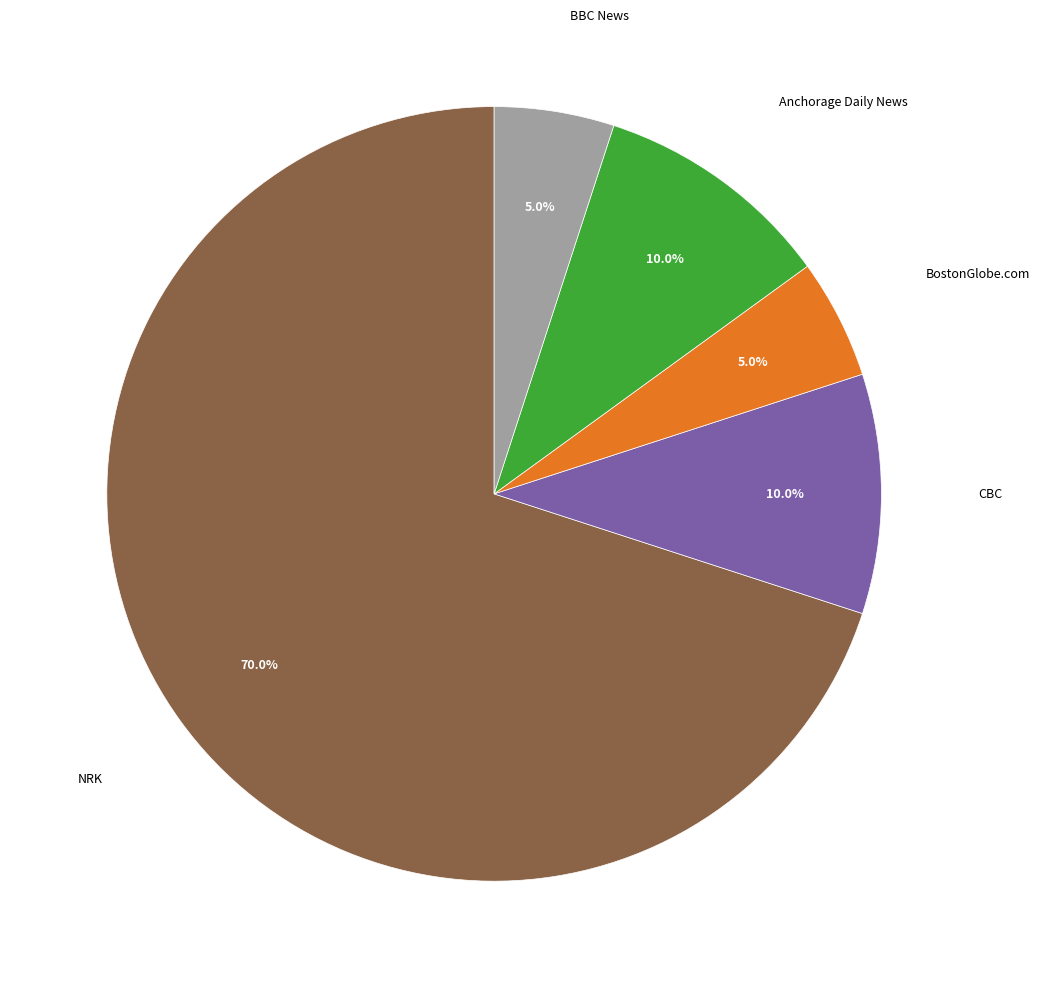

Count the number of slices in the pie.

5